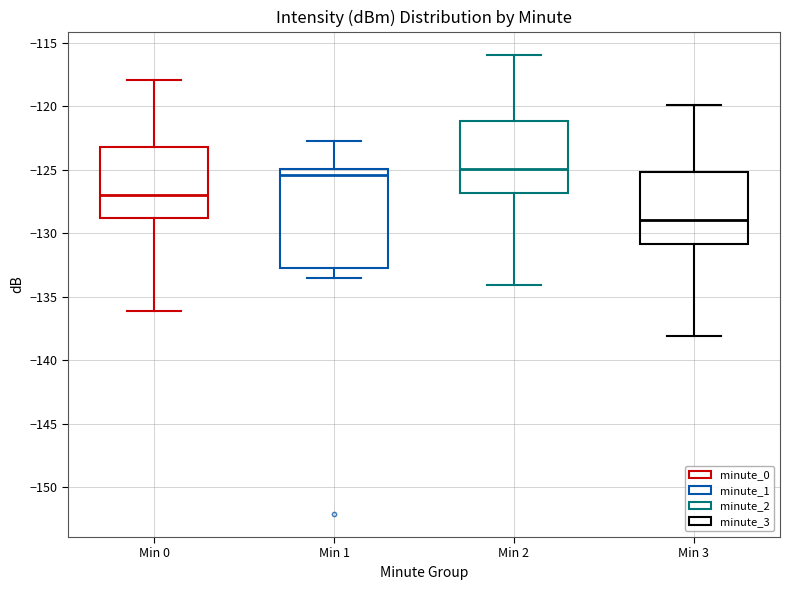

Reading left to right, transcribe this box plot: for each box, give where its median line is, the range the box spans, and where its two whiskers end, as read against the y-axis. The values are not printed on the chart, so give them approximately, as read against the axis.

Min 0: median -127.0, box -129.0 to -123.0, whiskers -136.0 to -118.0
Min 1: median -125.5, box -132.5 to -125.0, whiskers -133.5 to -122.5
Min 2: median -125.0, box -127.0 to -121.0, whiskers -134.0 to -116.0
Min 3: median -129.0, box -131.0 to -125.0, whiskers -138.0 to -120.0